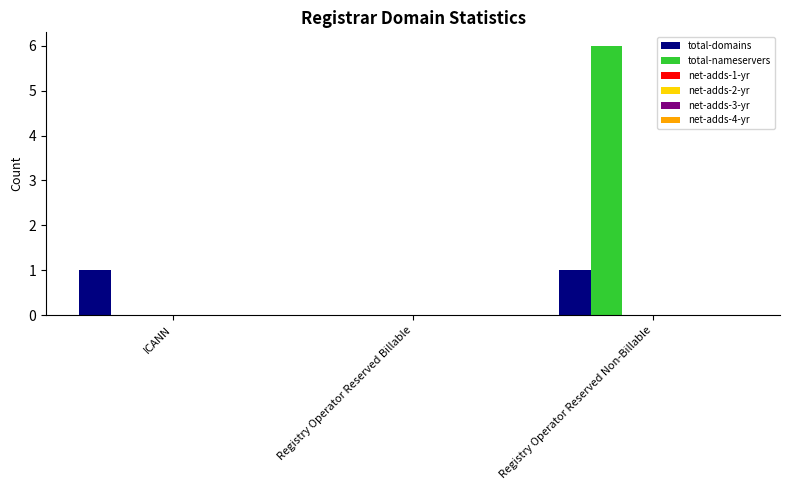

Which series has the largest total across all categories?

total-nameservers